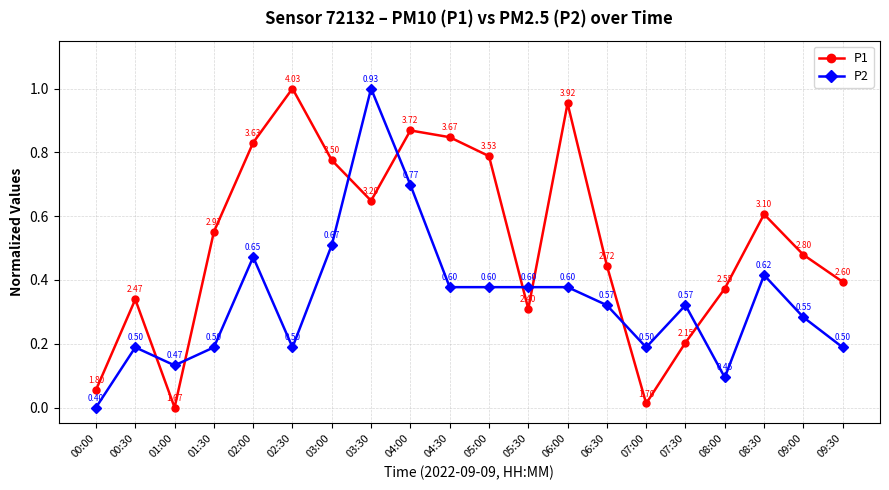

What is the difference between the P2 values at 05:30 and 03:30?

0.6